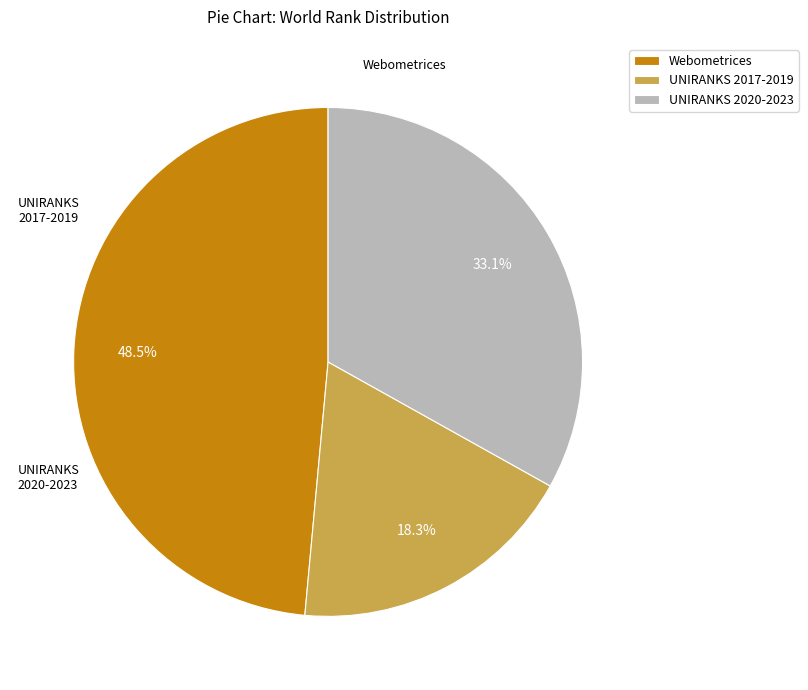

Which category has the smallest portion of the pie?

UNIRANKS 2017-2019